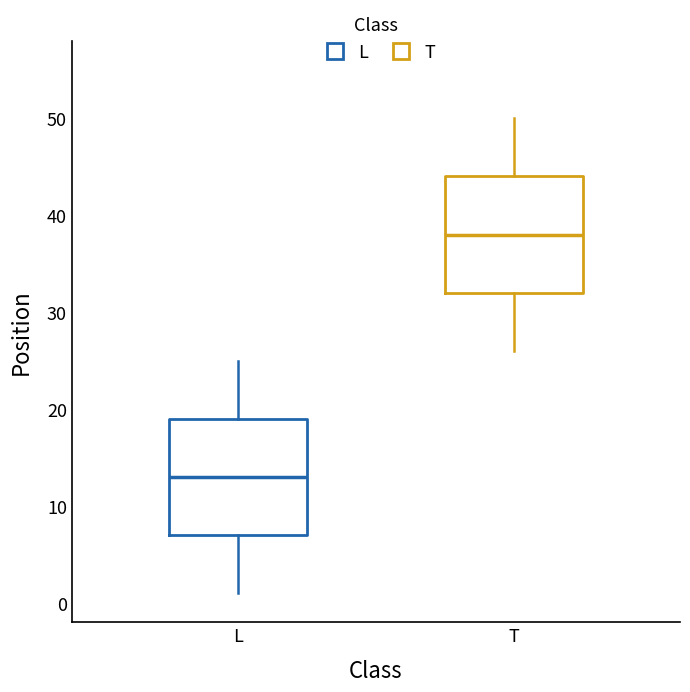

Where does the median line of the box for L sit on the y-axis? The values are not printed on the chart, so give them approximately, as read against the axis.

13